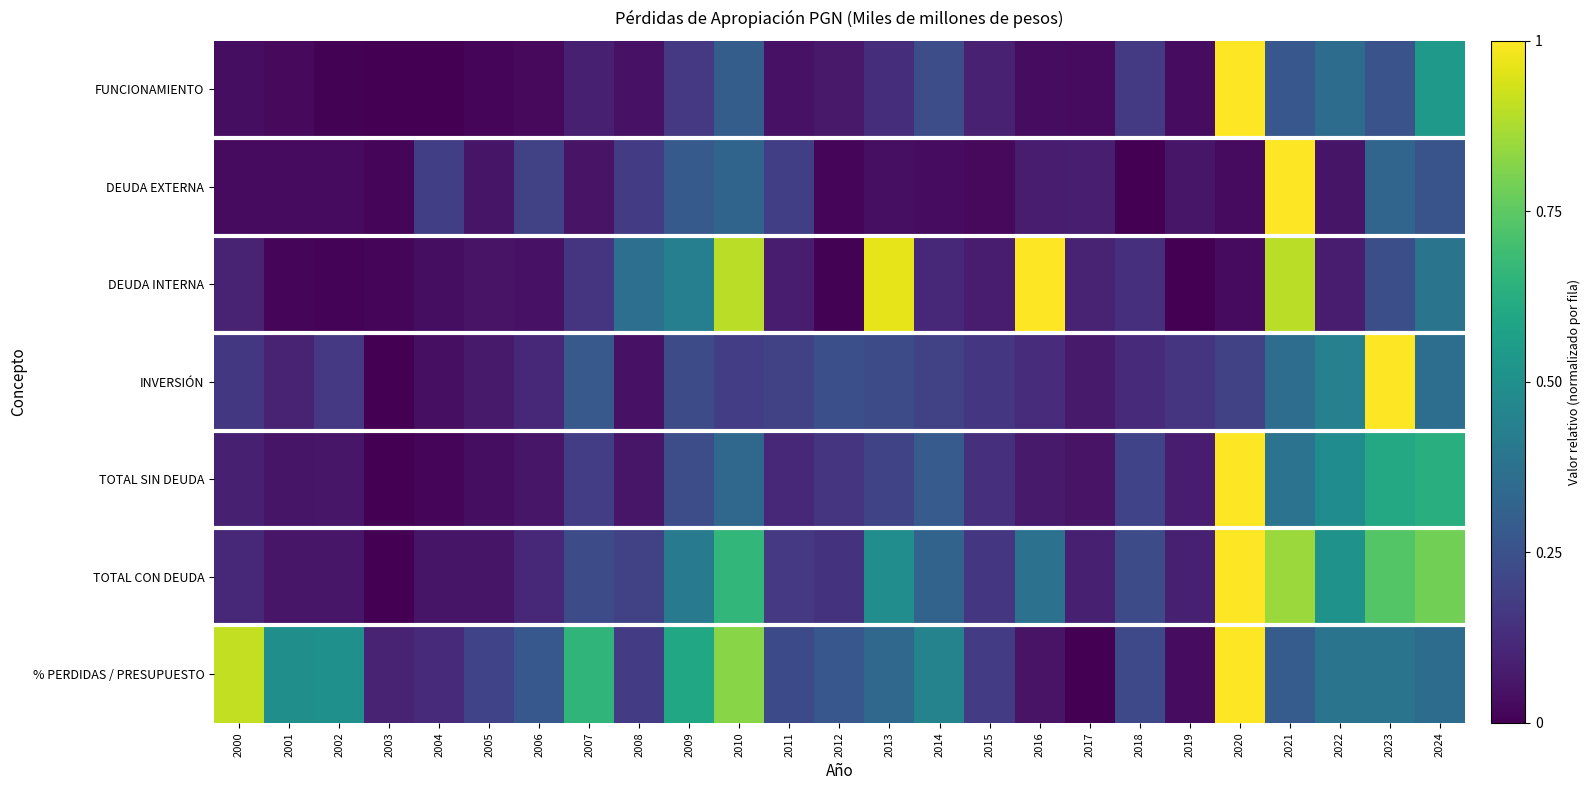

What is the spread (max minus min) of values at 2017?

0.1